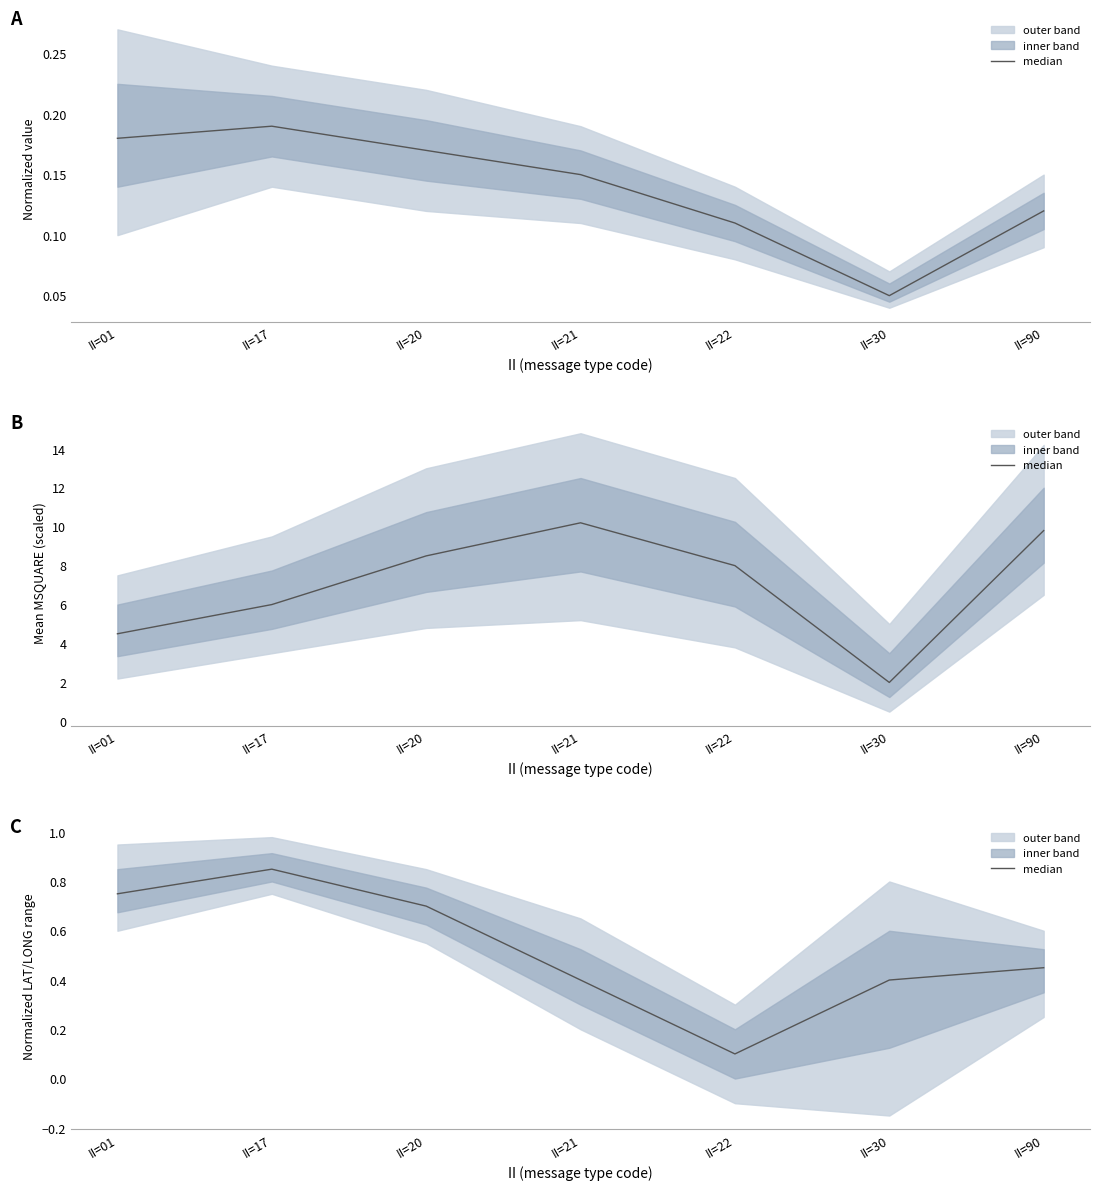

What is the value of the 5th point from the left?

0.1